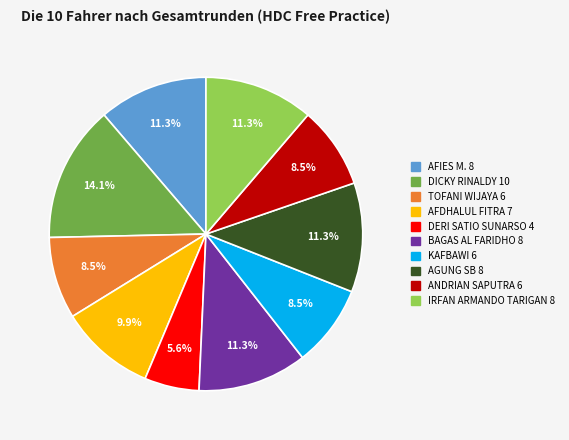

Is it true that ANDRIAN SAPUTRA is 23% of the pie?

False